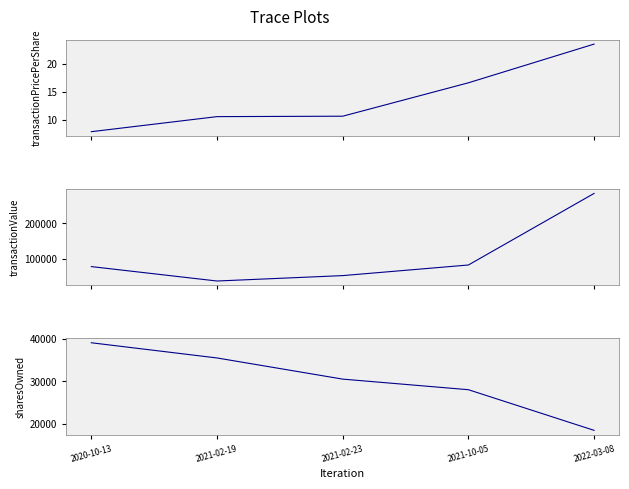

What is the minimum value shown in the chart?

7.8